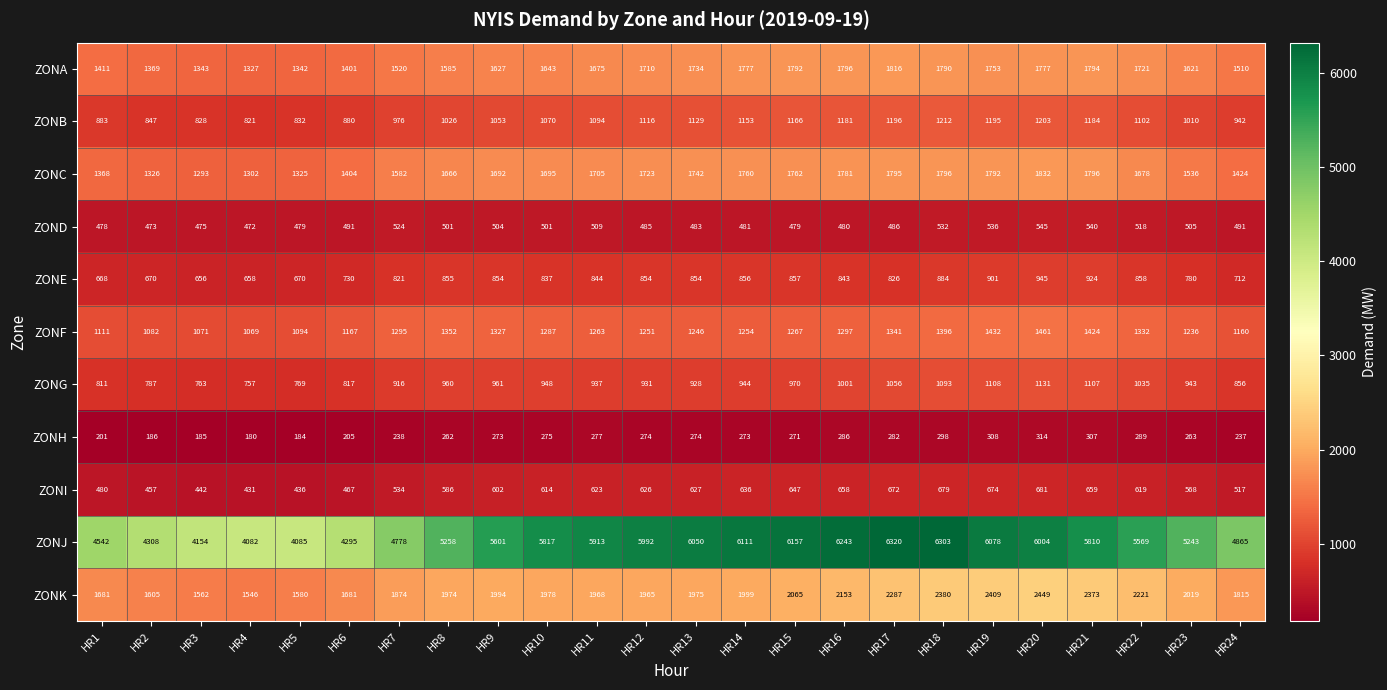

At which category is the sum across all series the highest?

HR18